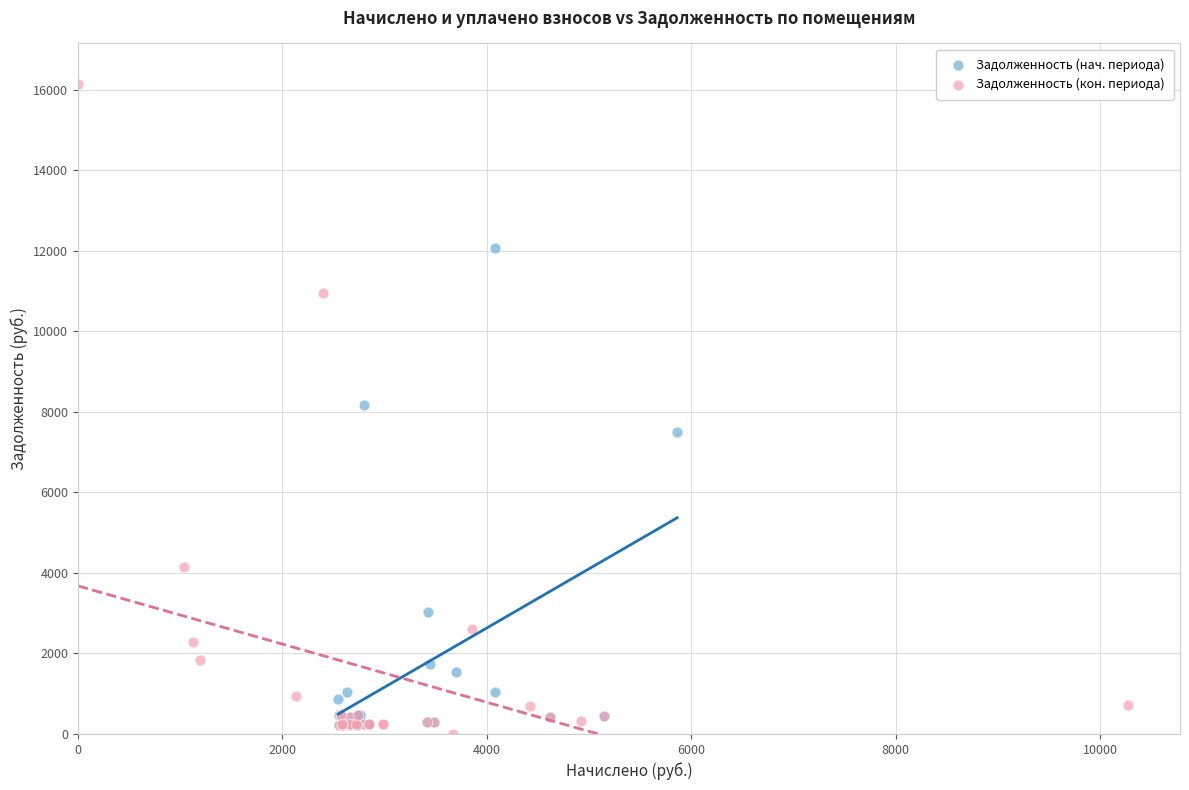

Which series has the widest spread of Y values?

Задолженность (кон. периода)